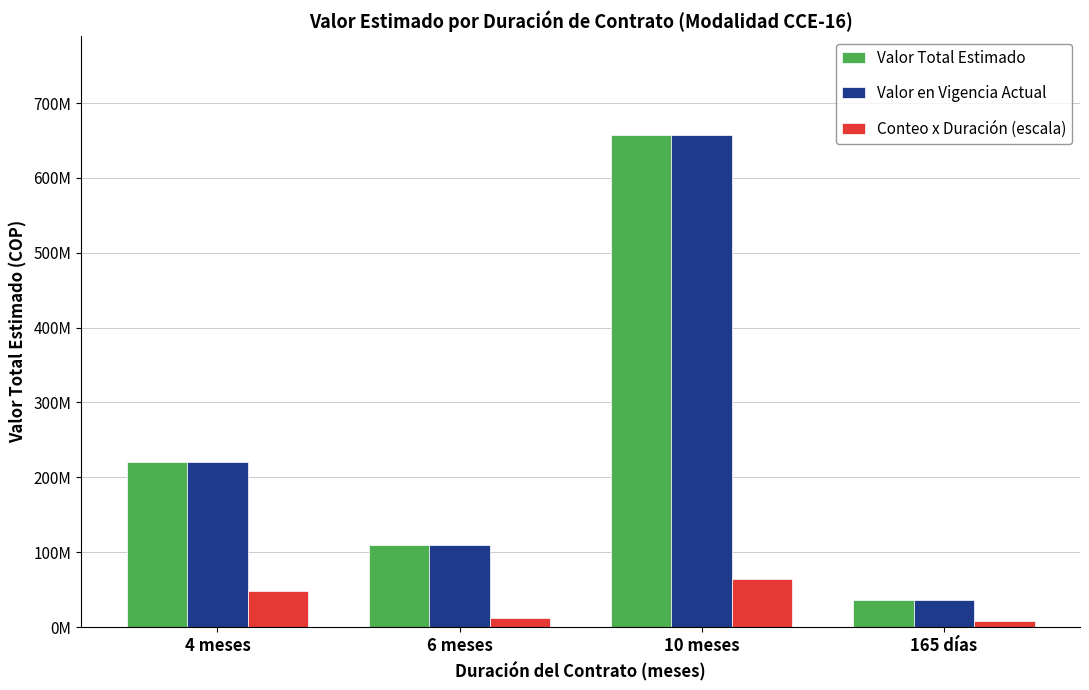

What is the average value of the Valor en Vigencia Actual series?

256020250